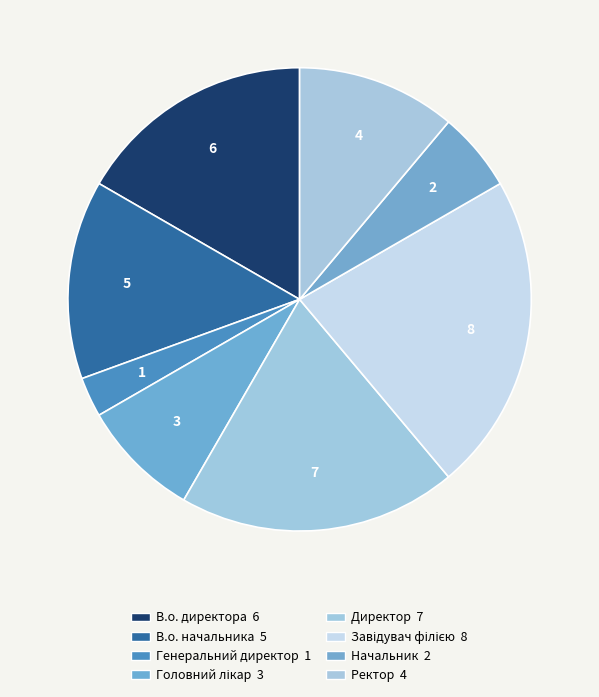

Combined, what portion of the pie is В.о. директора and Головний лікар?

25.0%